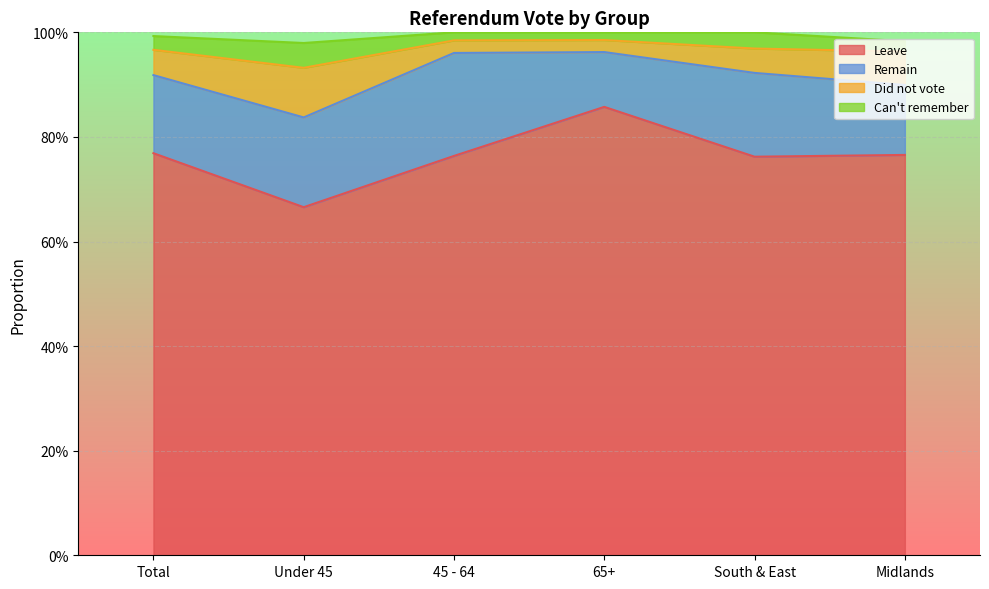

Which series has the largest range (max minus min)?

Leave